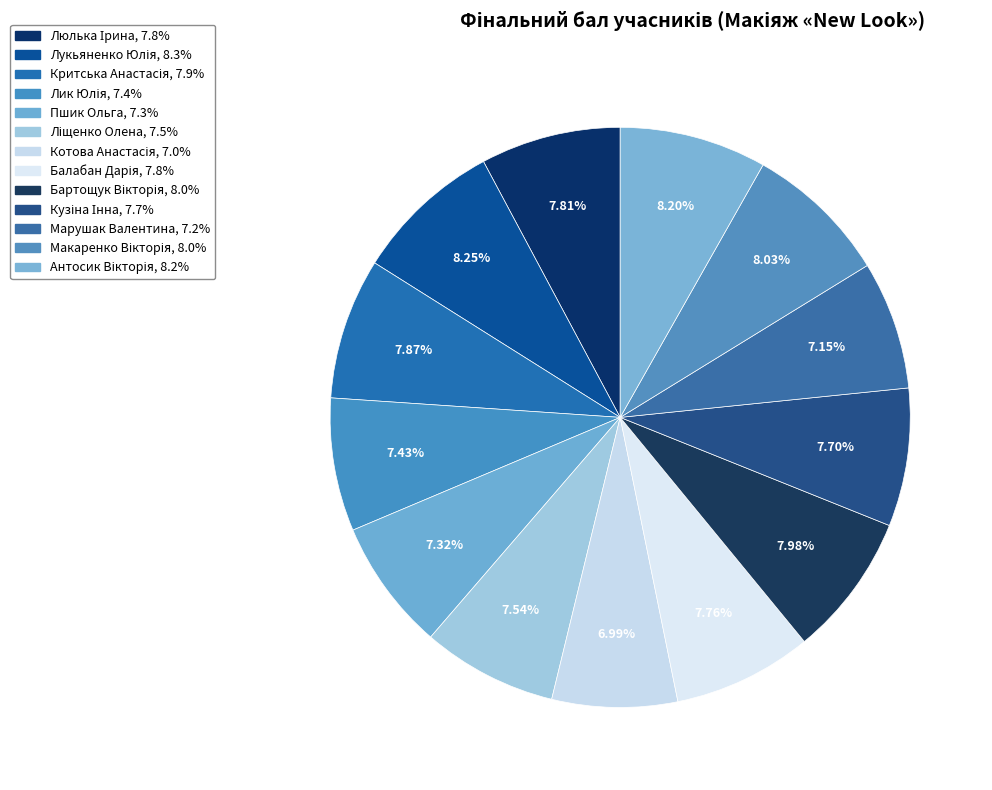

Is it true that Балабан Дарія is 14% of the pie?

False